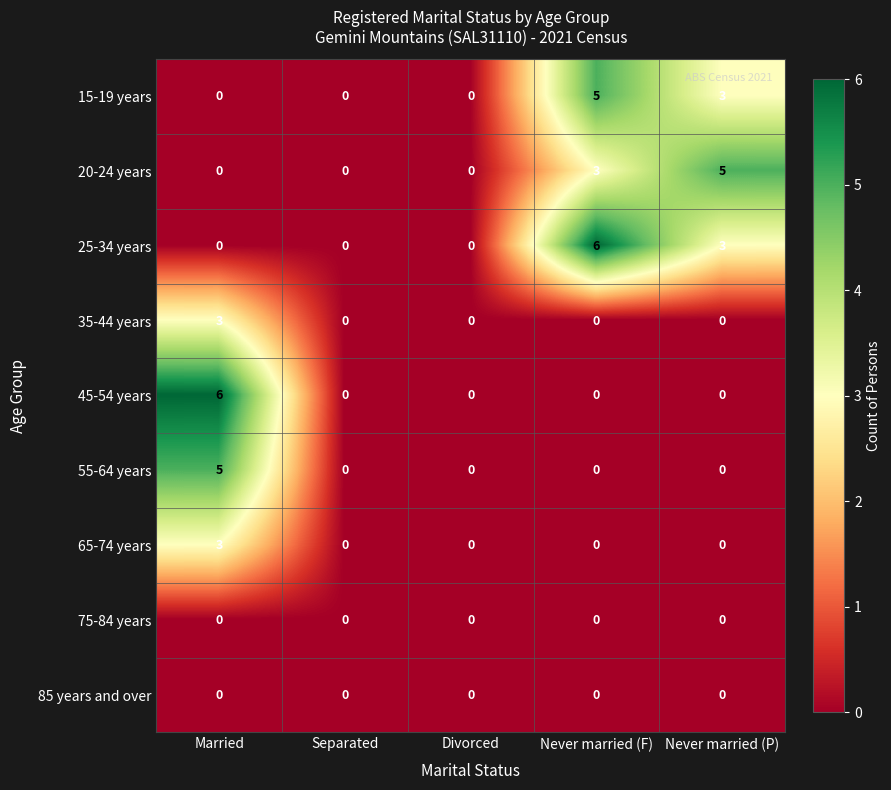

Count the 20-24 years values in the range 0 to 3.

4